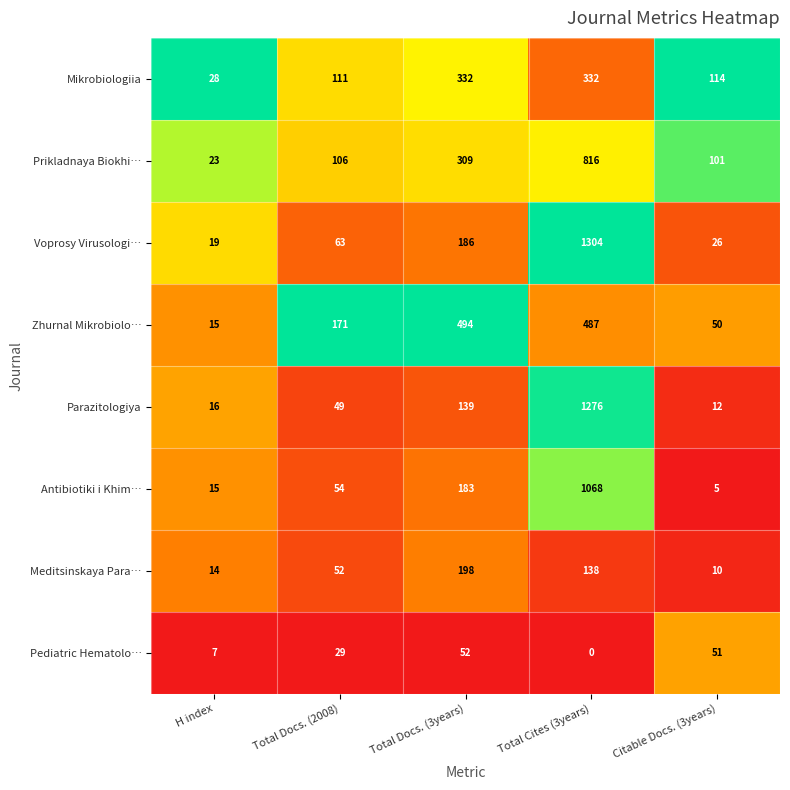

What is the approximate value of Antibiotiki i Khim… at H index?

15